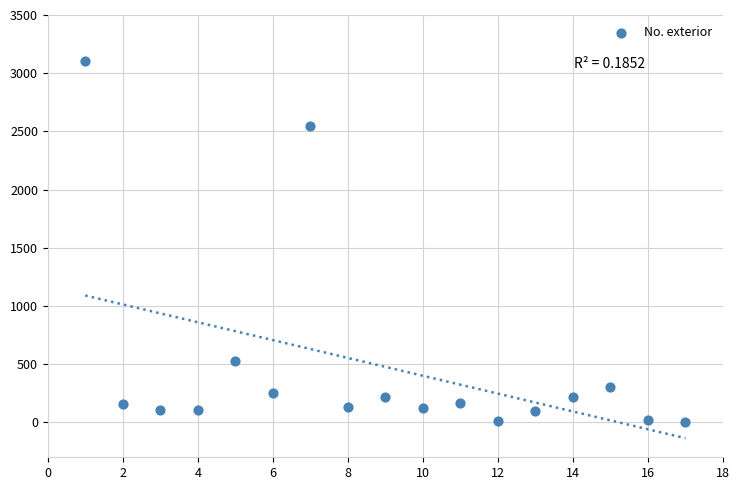

What is the range of Y values (max minus min)?

3100